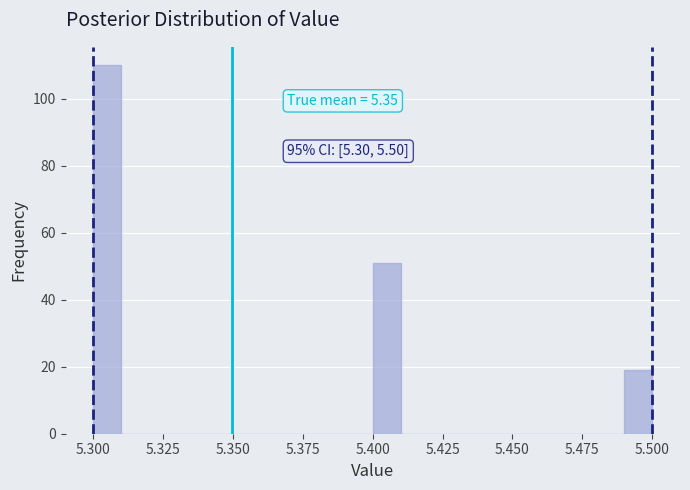

Read against the x-axis, roughly where is the centre of the tallest bar?

5.305